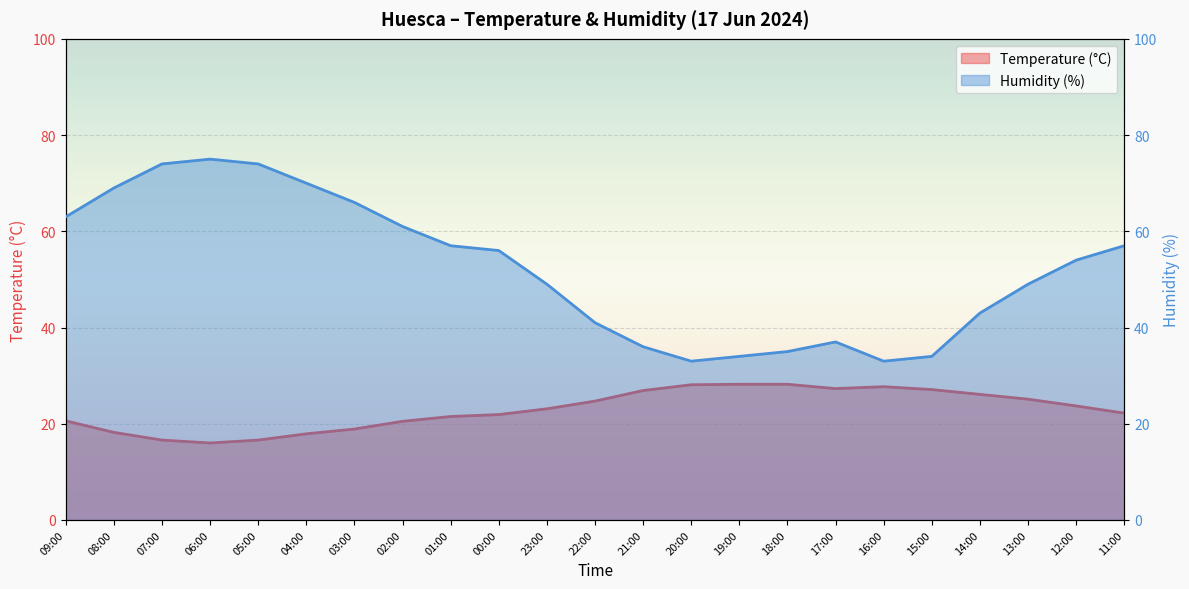

In Humidity (%), how many points are higher than both neighbors (excluding endpoints)?

2